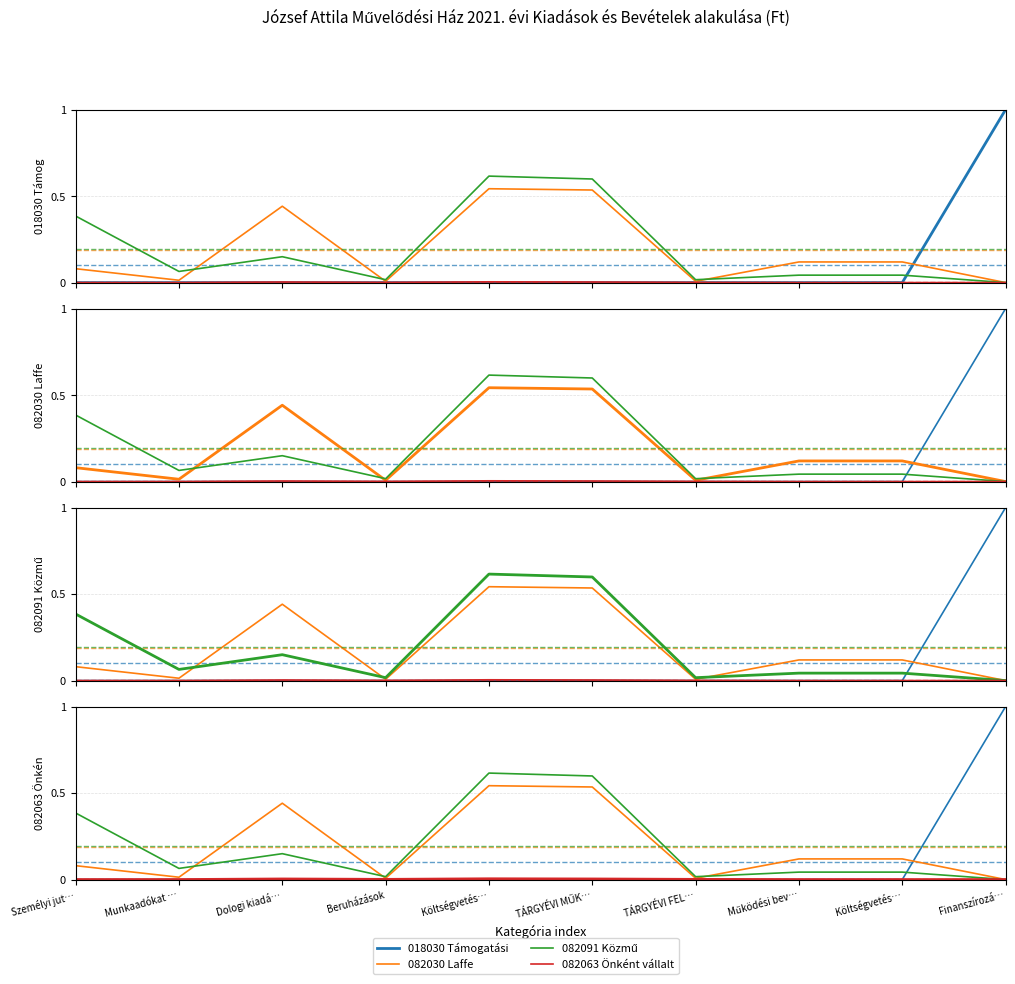

At which category is the sum across all series the highest?

Költségvetés…